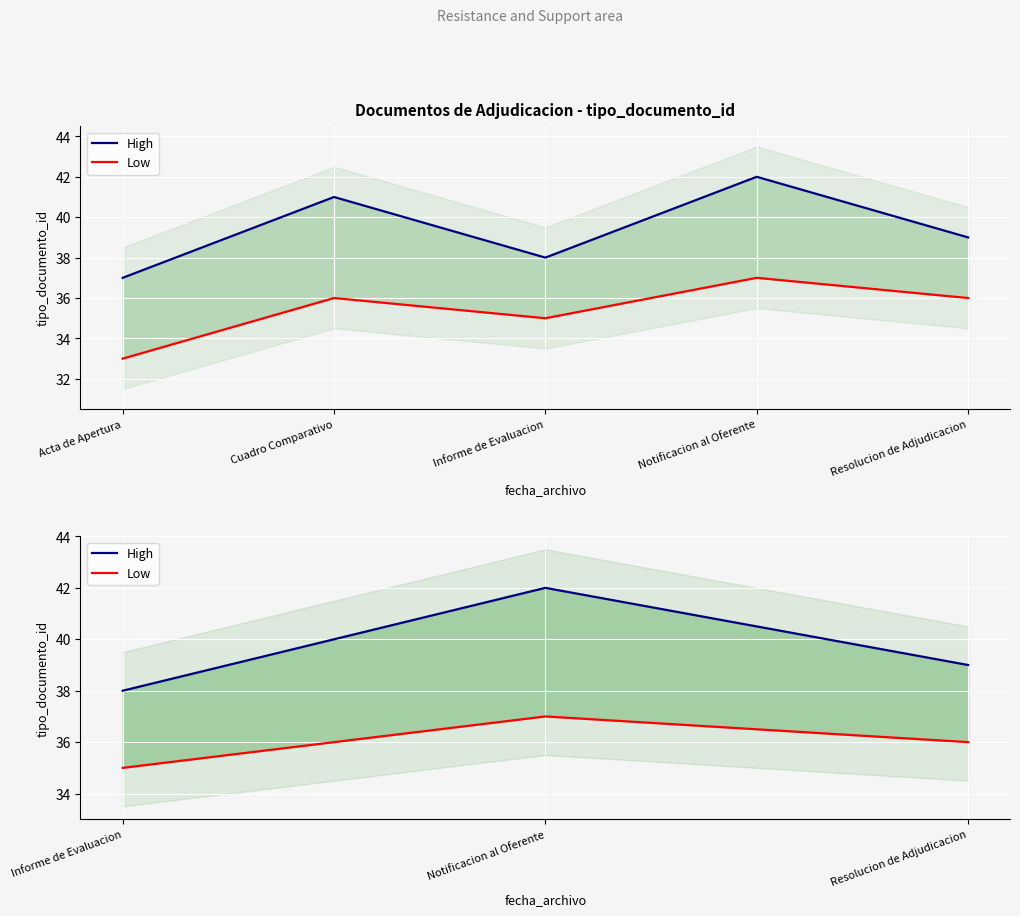

What are all the series names shown in the legend?

High, Low